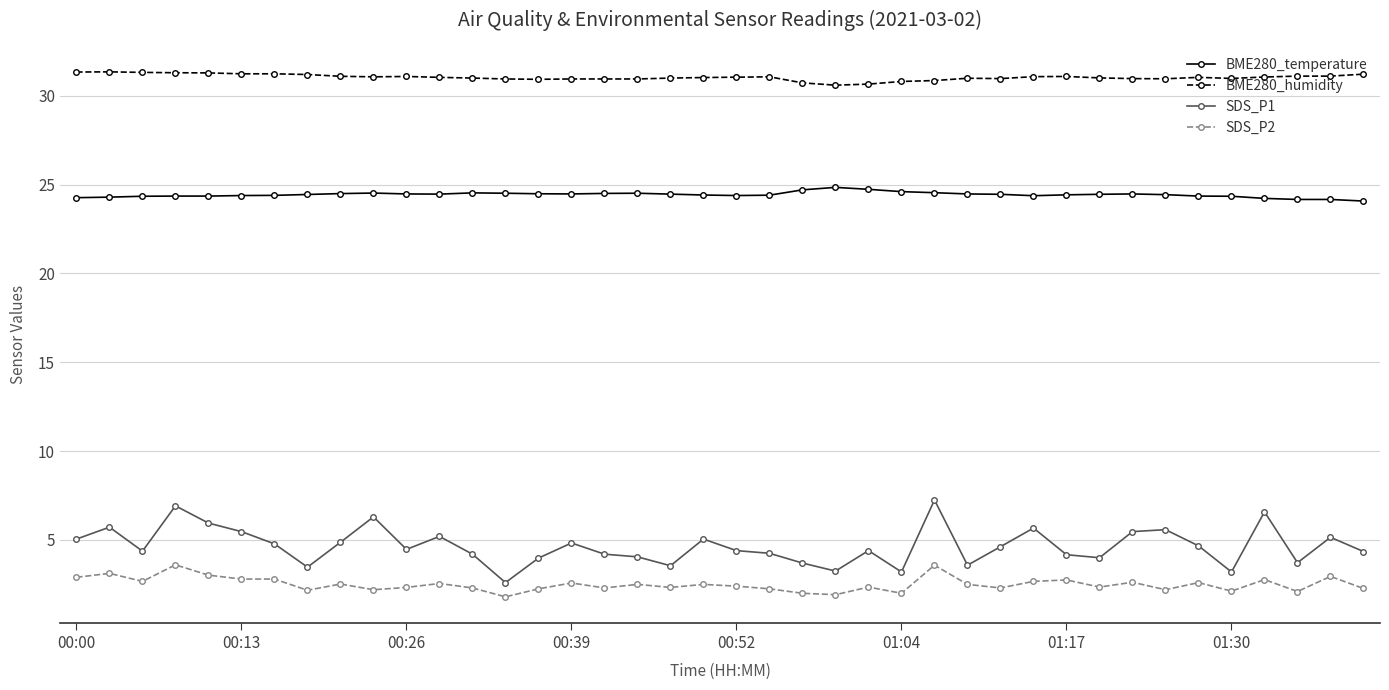

What is the sum of all BME280_humidity values?

1241.3